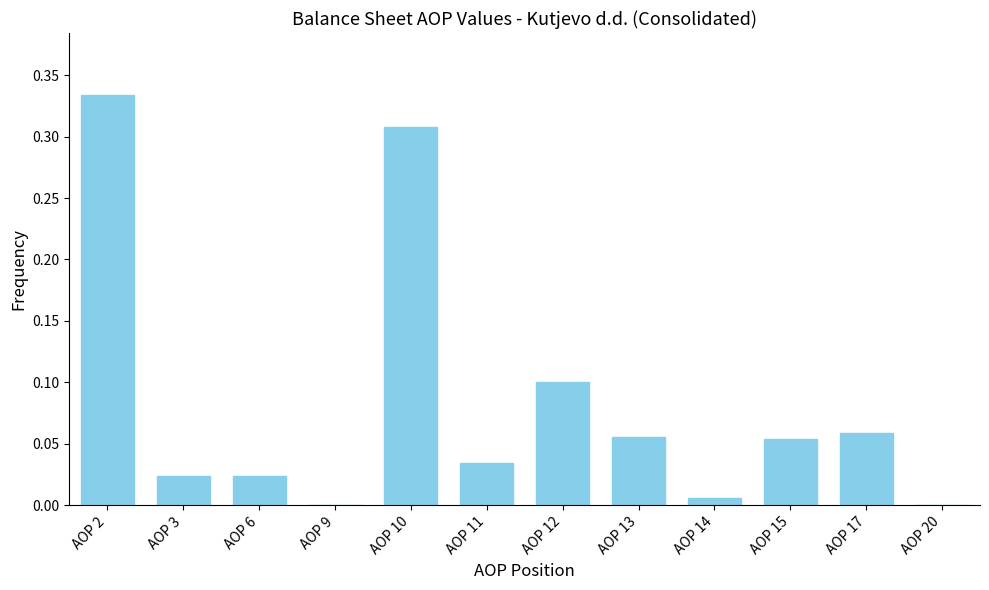

The chart shows a value of 0.5 at AOP 2. True or false?

False